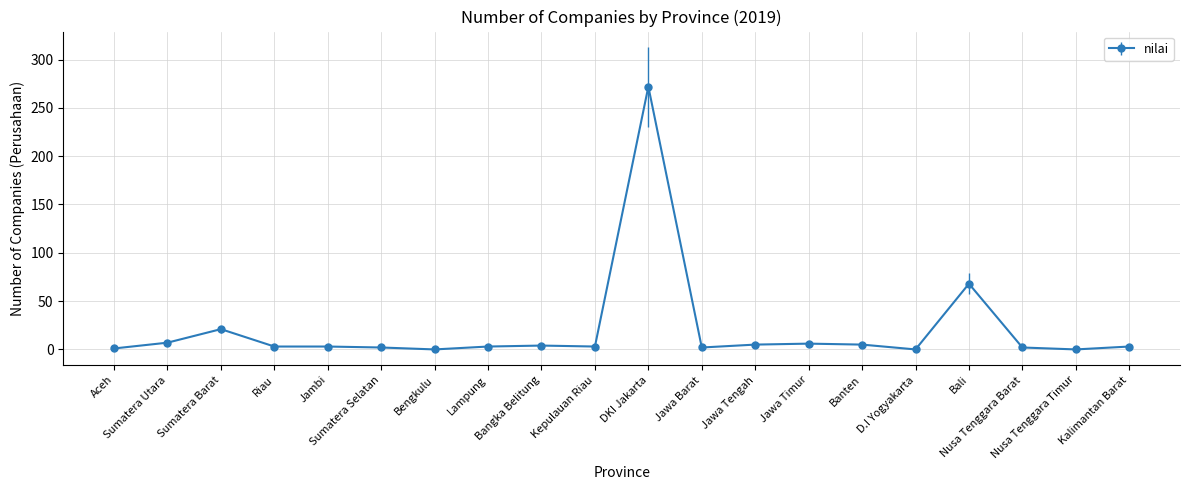

At which label does the data first exceed 3?

Sumatera Utara